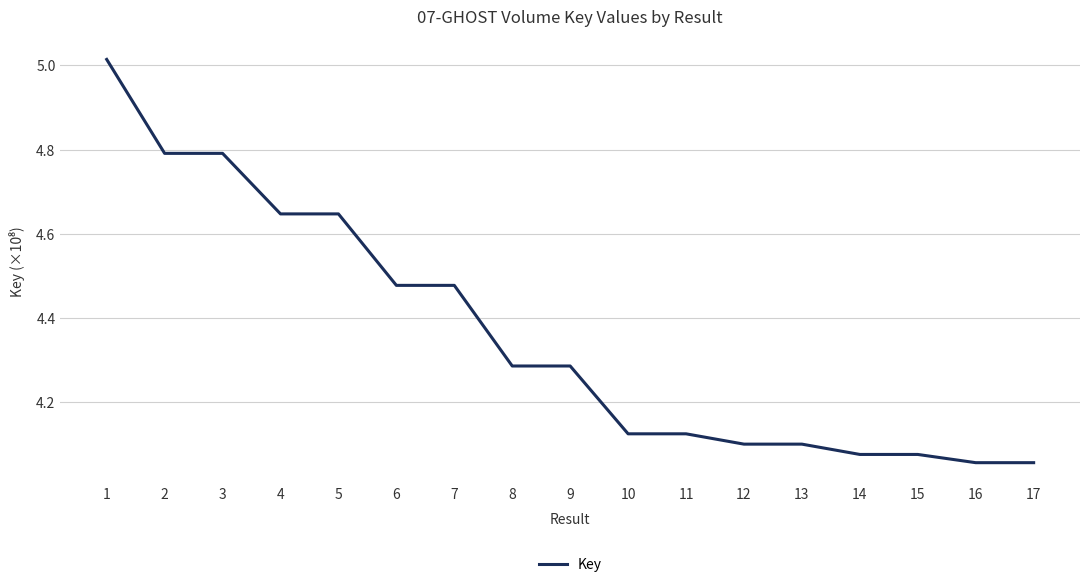

Does the chart have visible grid lines?

Yes